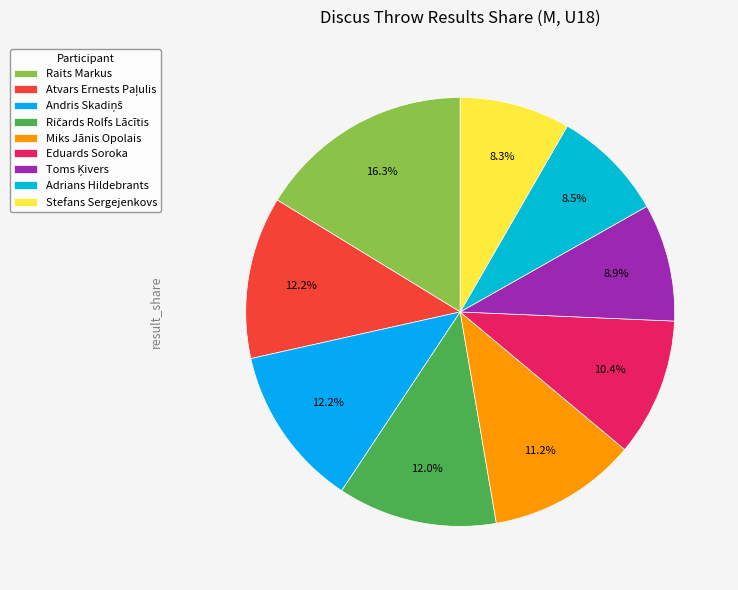

To the nearest percent, what percentage of the pie is Miks Jānis Opolais?

11%